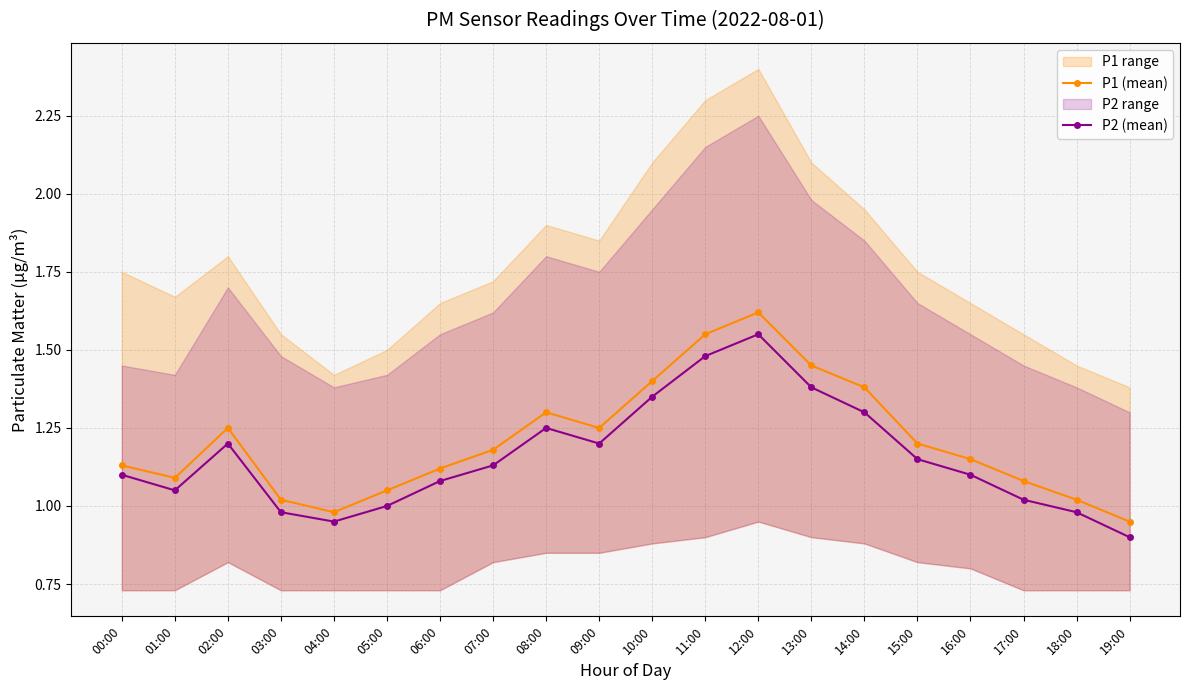

What position from the right is 05:00?

15